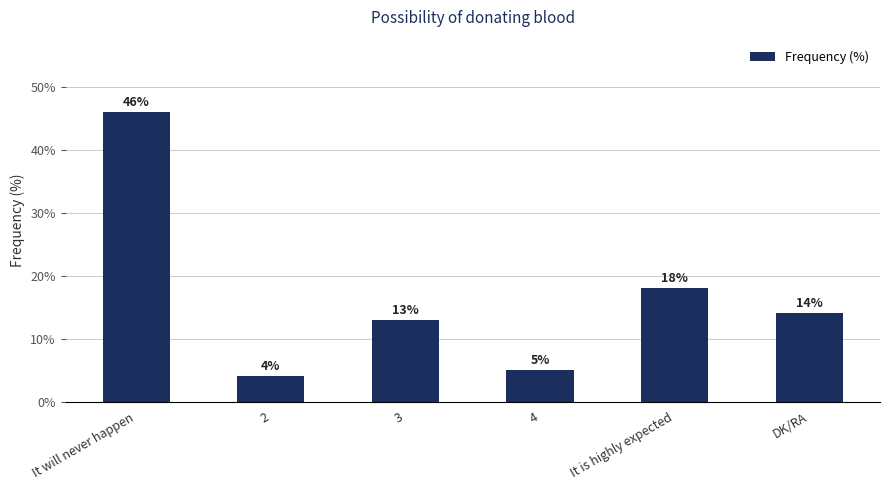

Does the chart contain stacked bars?

No